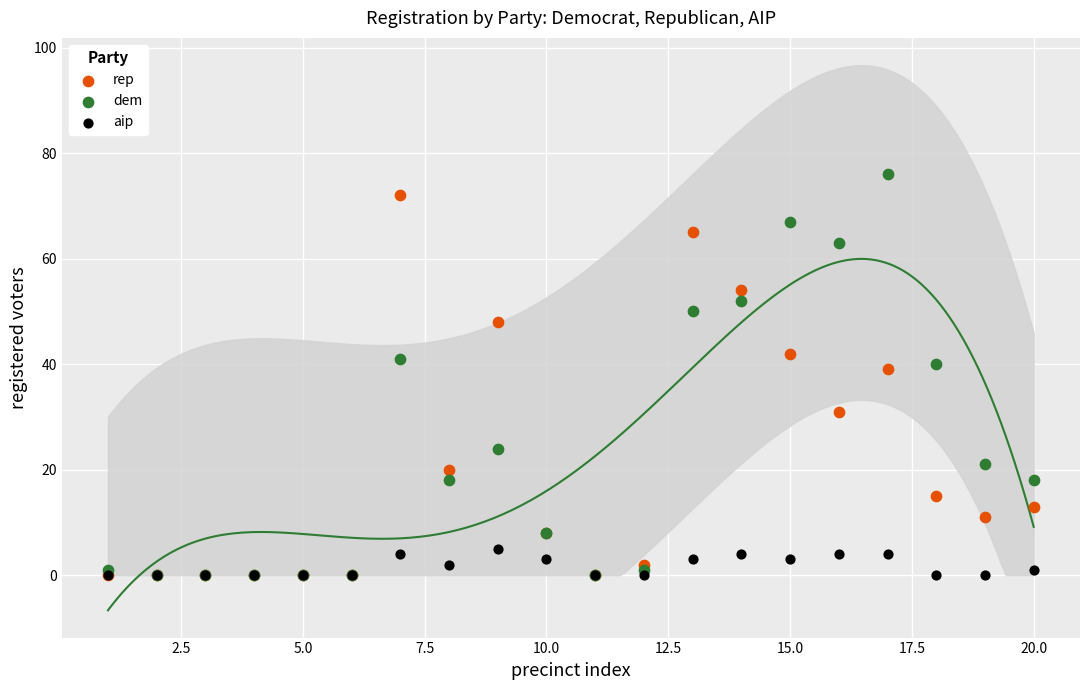

Which series has the widest spread of Y values?

dem